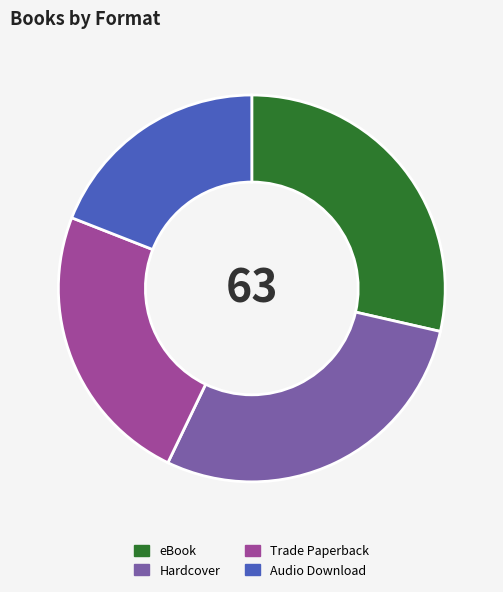

Between Hardcover and Trade Paperback, which is larger?

Hardcover